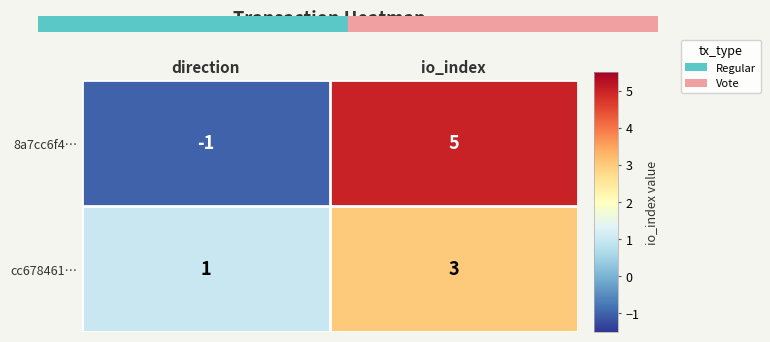

Which series has the widest spread of values?

8a7cc6f4…